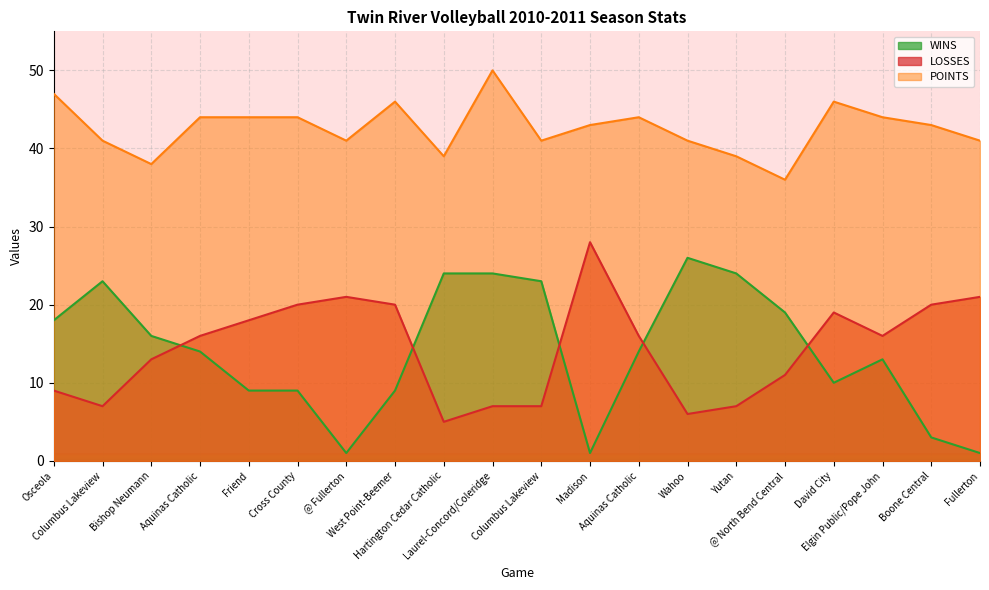

What is the difference between the highest and lowest values at Aquinas Catholic?

30